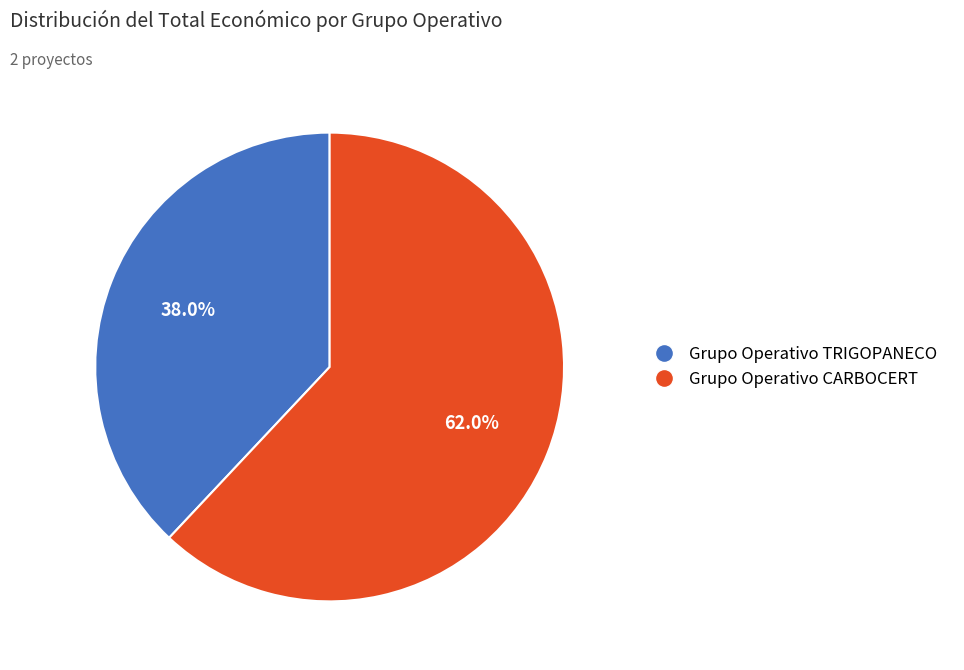

What percentage do Grupo Operativo CARBOCERT and Grupo Operativo TRIGOPANECO together represent?

100.0%